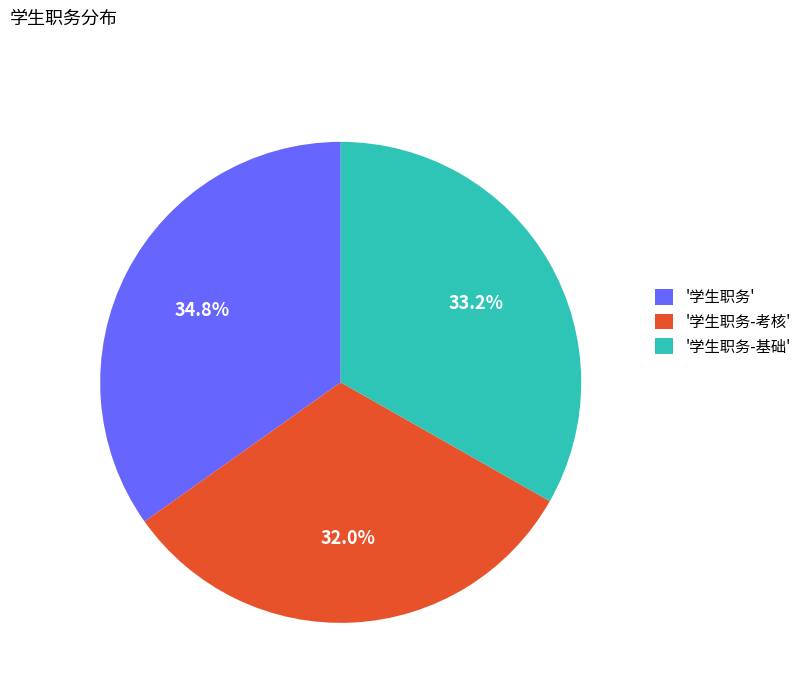

What portion of the pie excludes '学生职务'?

65.2%